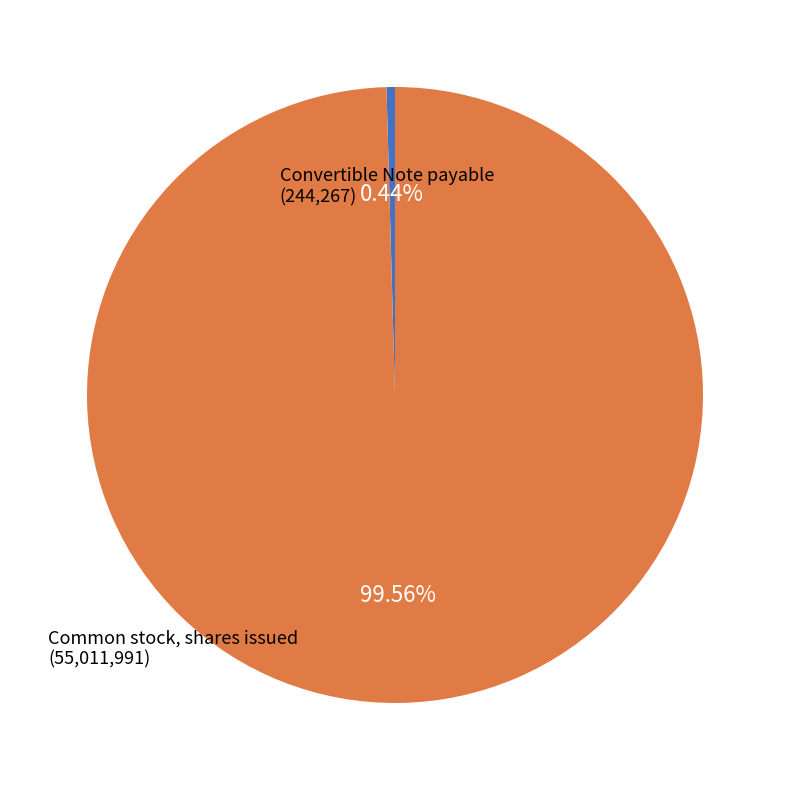

Is there any slice that represents more than half of the pie?

Yes